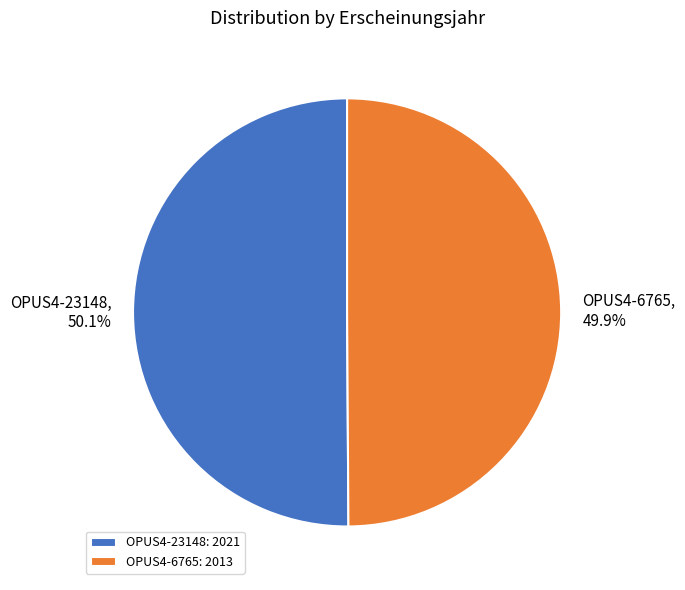

The OPUS4-23148 slice represents 36% of the pie. True or false?

False